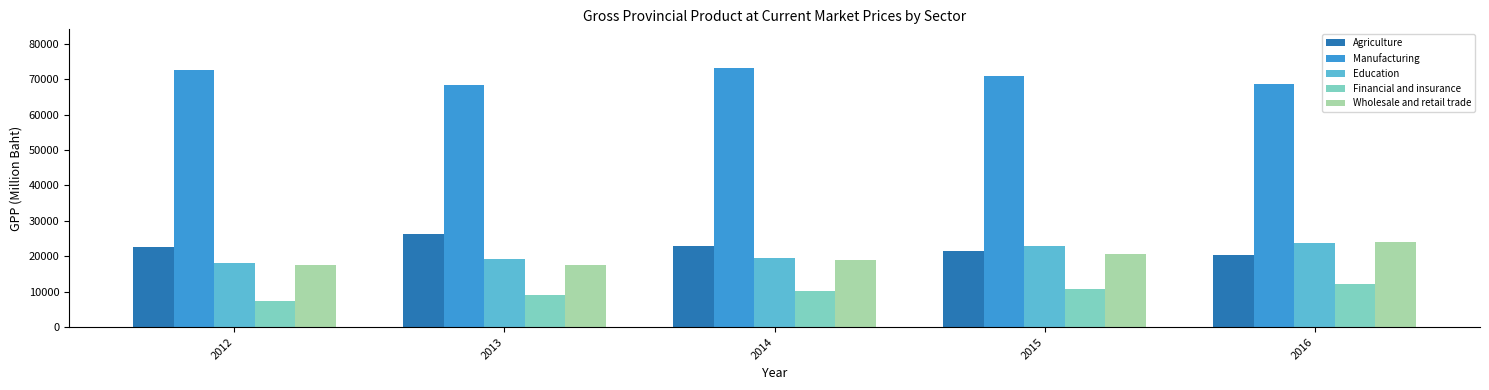

Is it true that Education equals 7426 at 2016?

False